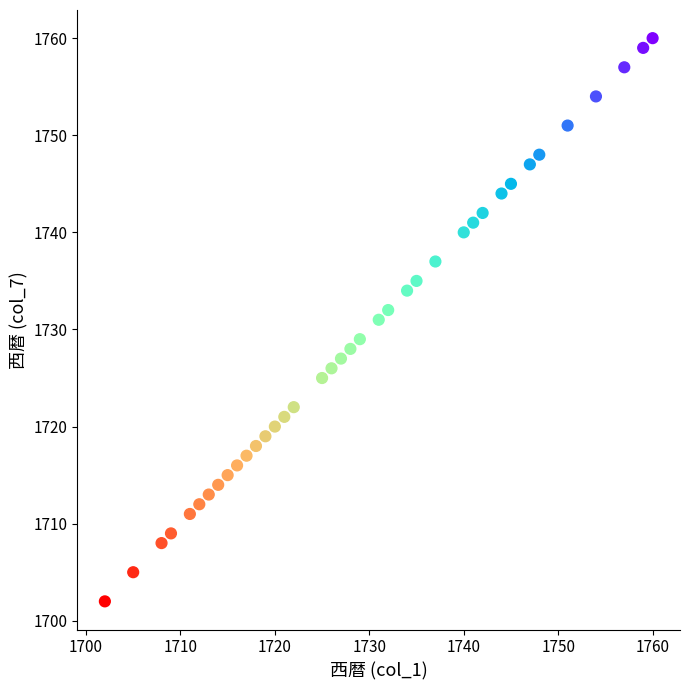

What is the range of X values (max minus min)?

58